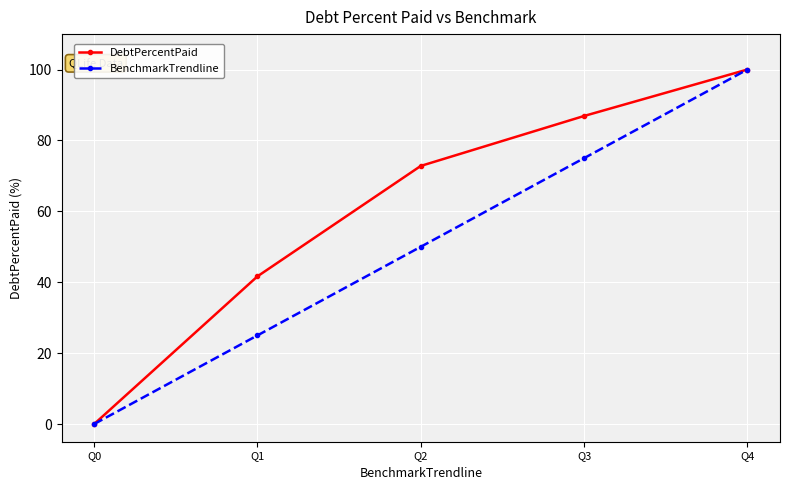

At which category does the chart reach its peak across all series?

Q4